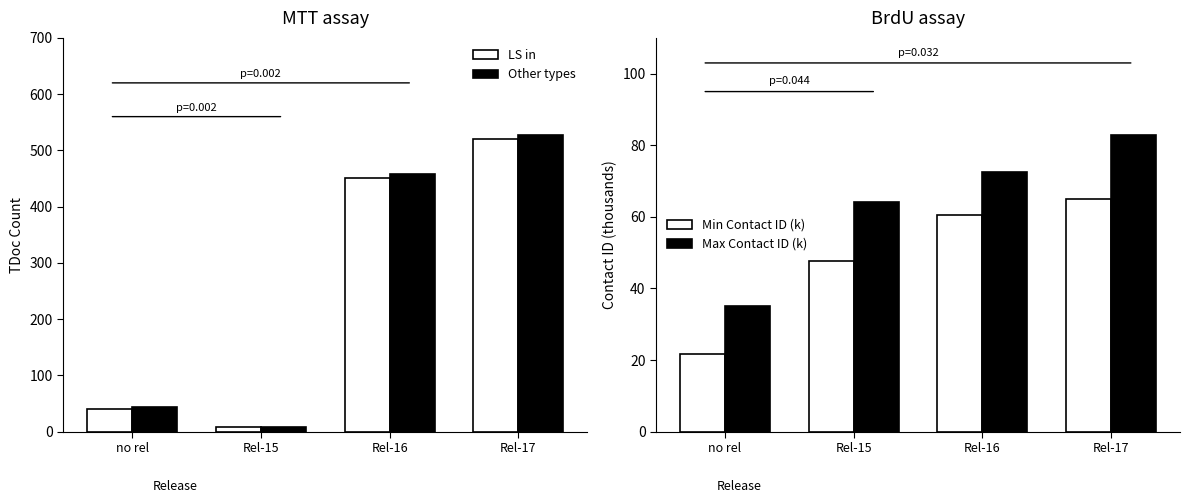

What is the average value of the Max Contact ID (k) series?

63.7